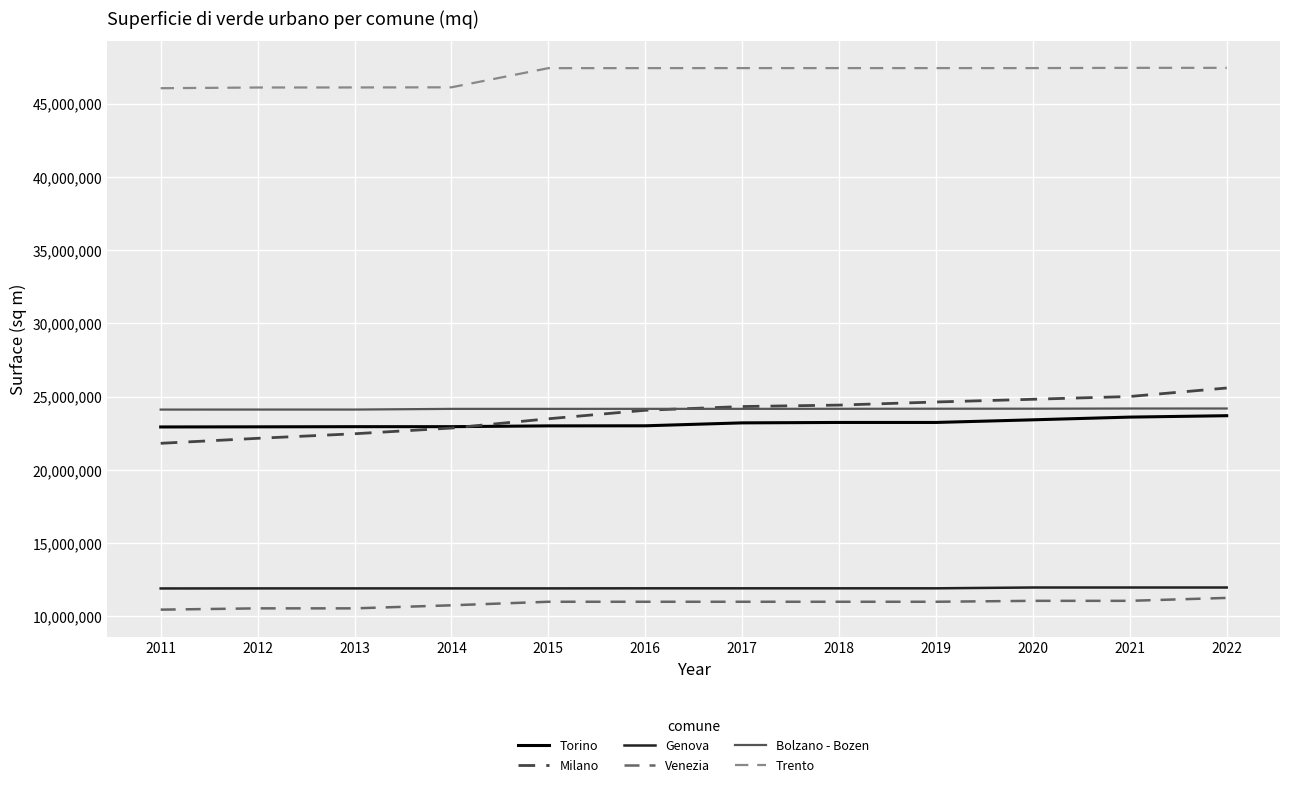

True or false: Trento has a value of 47422654 at 2016.

True